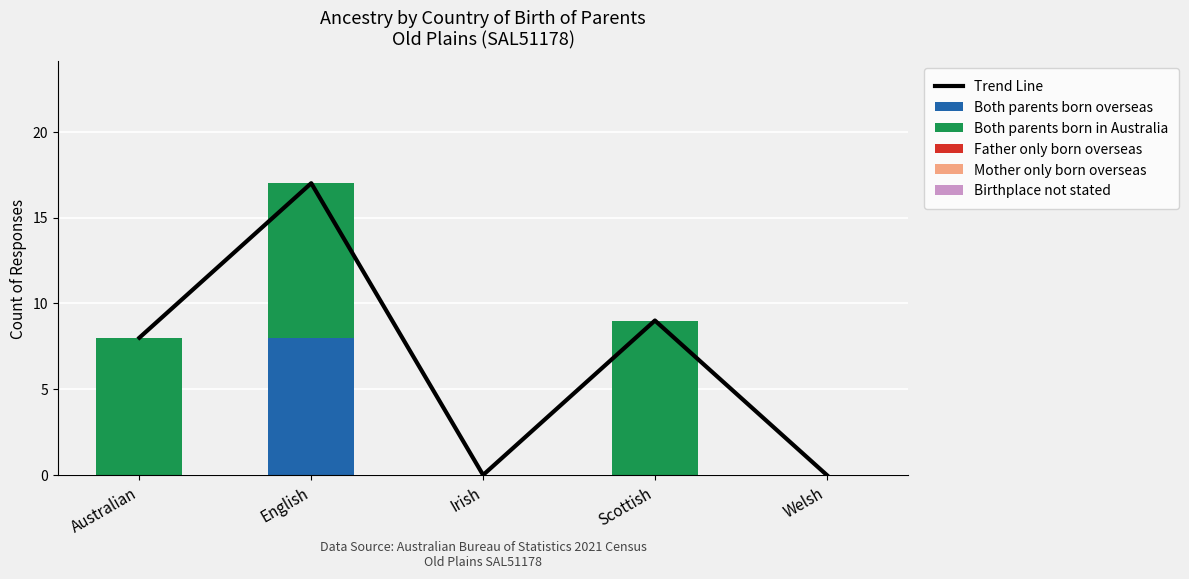

Between Irish and Scottish, which is larger?

Scottish